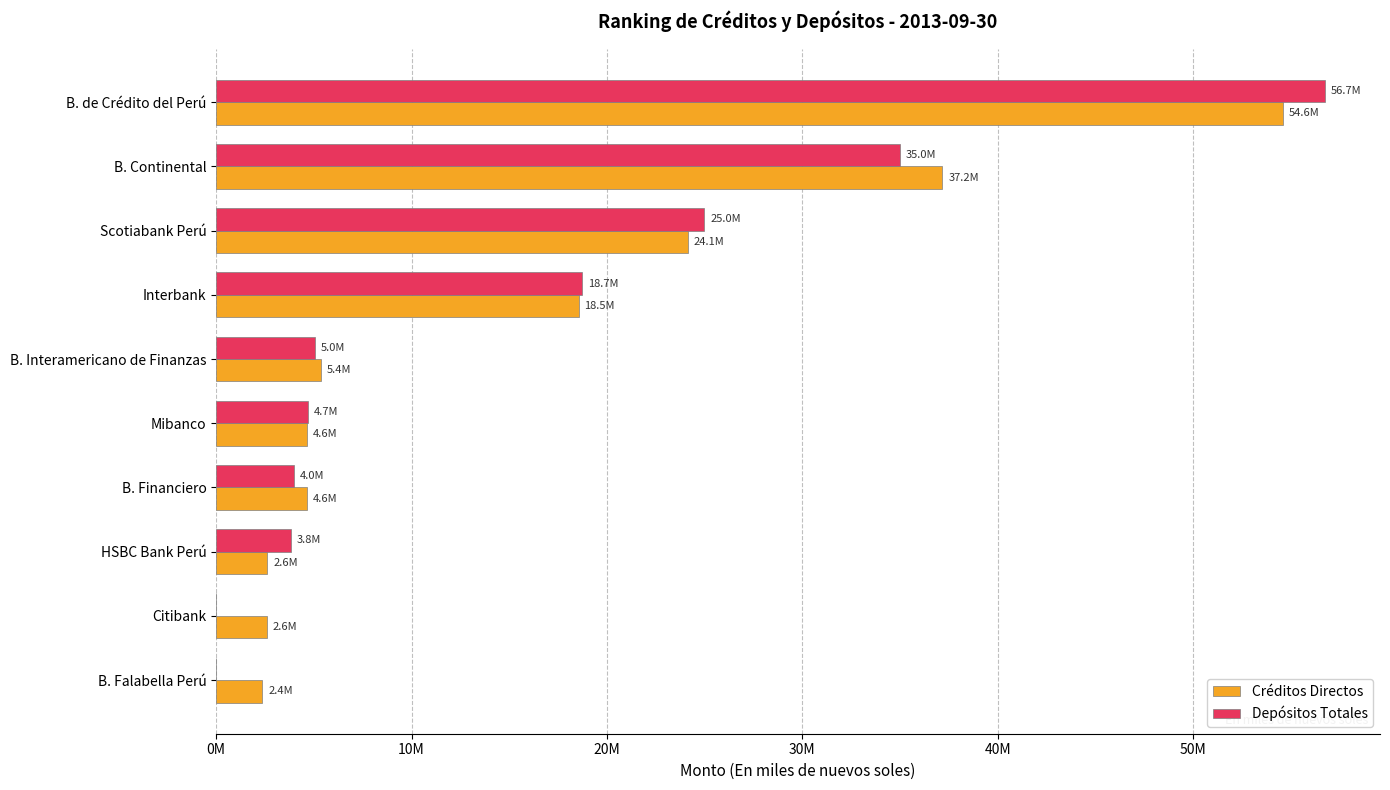

Where is Depósitos Totales nearest to the value 28363251?

Scotiabank Perú